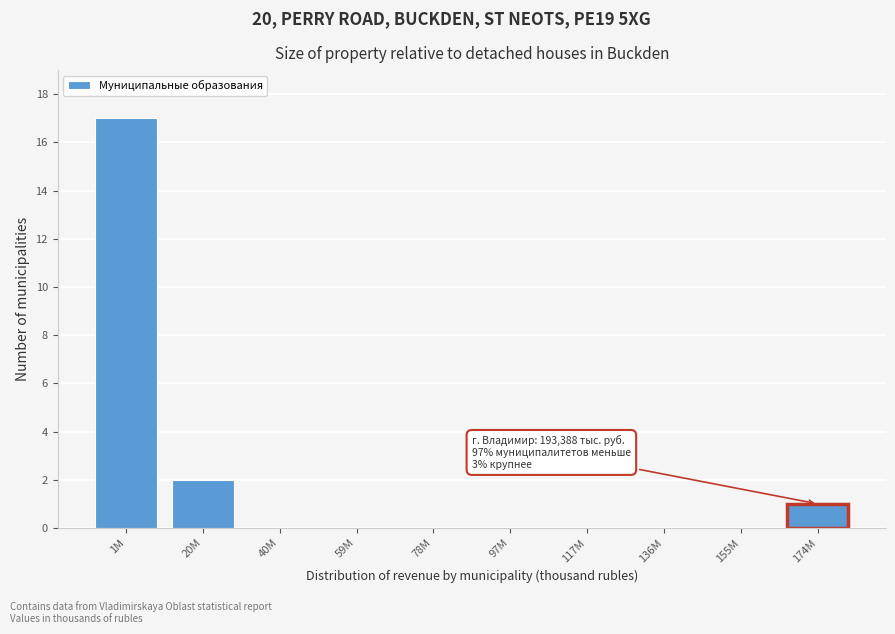

Reading right to left, list all the values displayed in this chart.

174M=1	155M=0	136M=0	117M=0	97M=0	78M=0	59M=0	40M=0	20M=2	1M=17